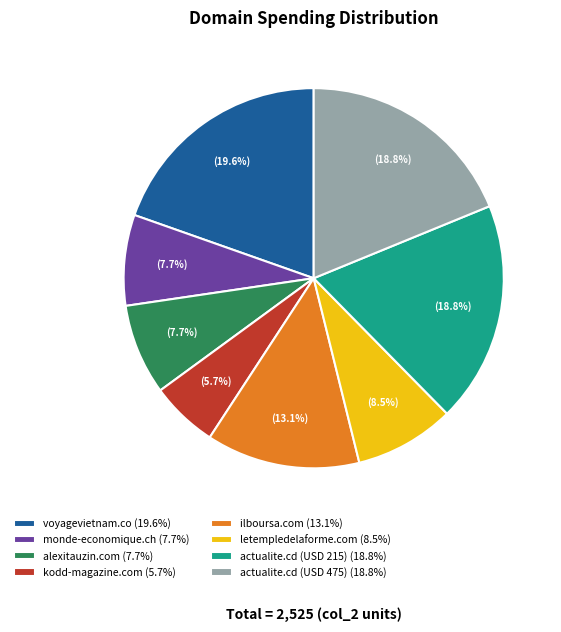

Between voyagevietnam.co and letempledelaforme.com, which is larger?

voyagevietnam.co